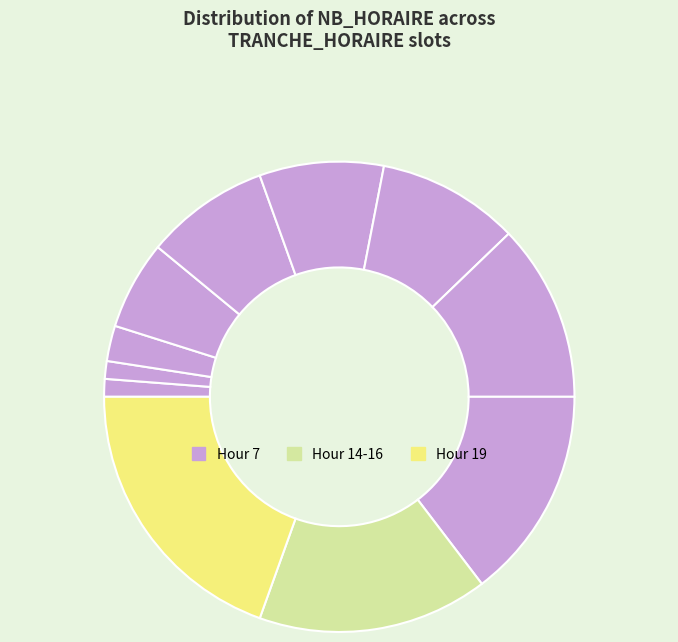

How many segments does this pie chart have?

11